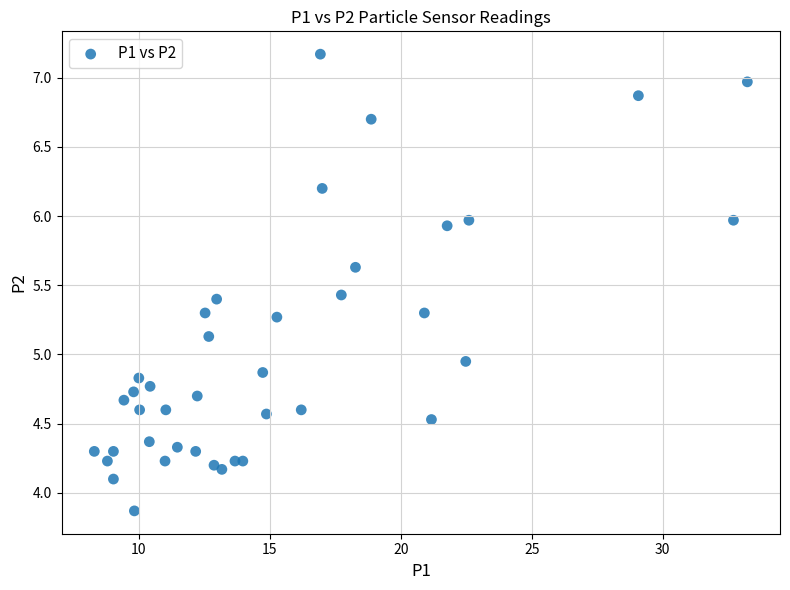

What is the range of Y values (max minus min)?

3.3